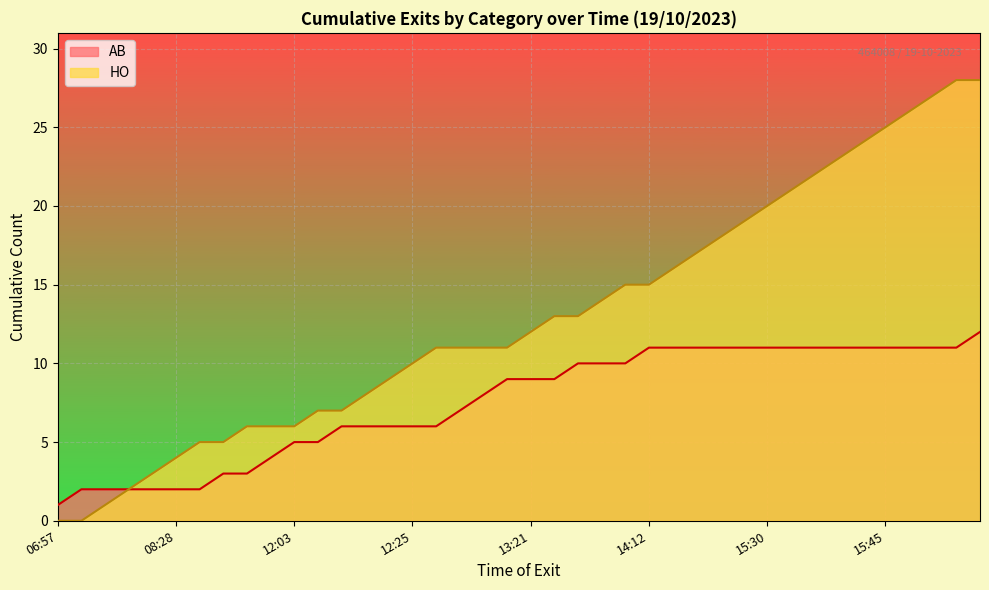

Rank the series at 12:25 from highest to lowest value.

HO, AB